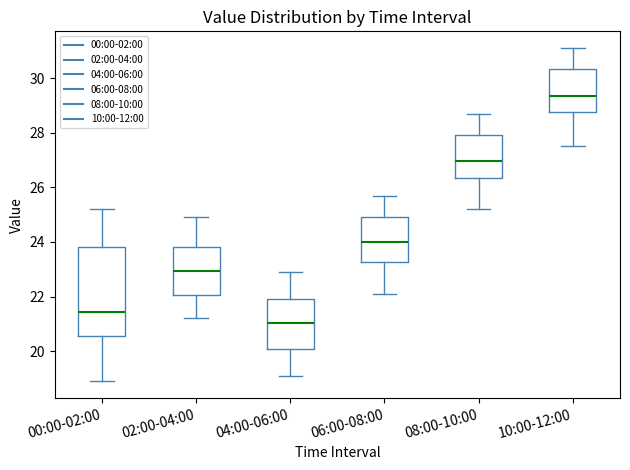

Which box has the lowest median line?

04:00-06:00